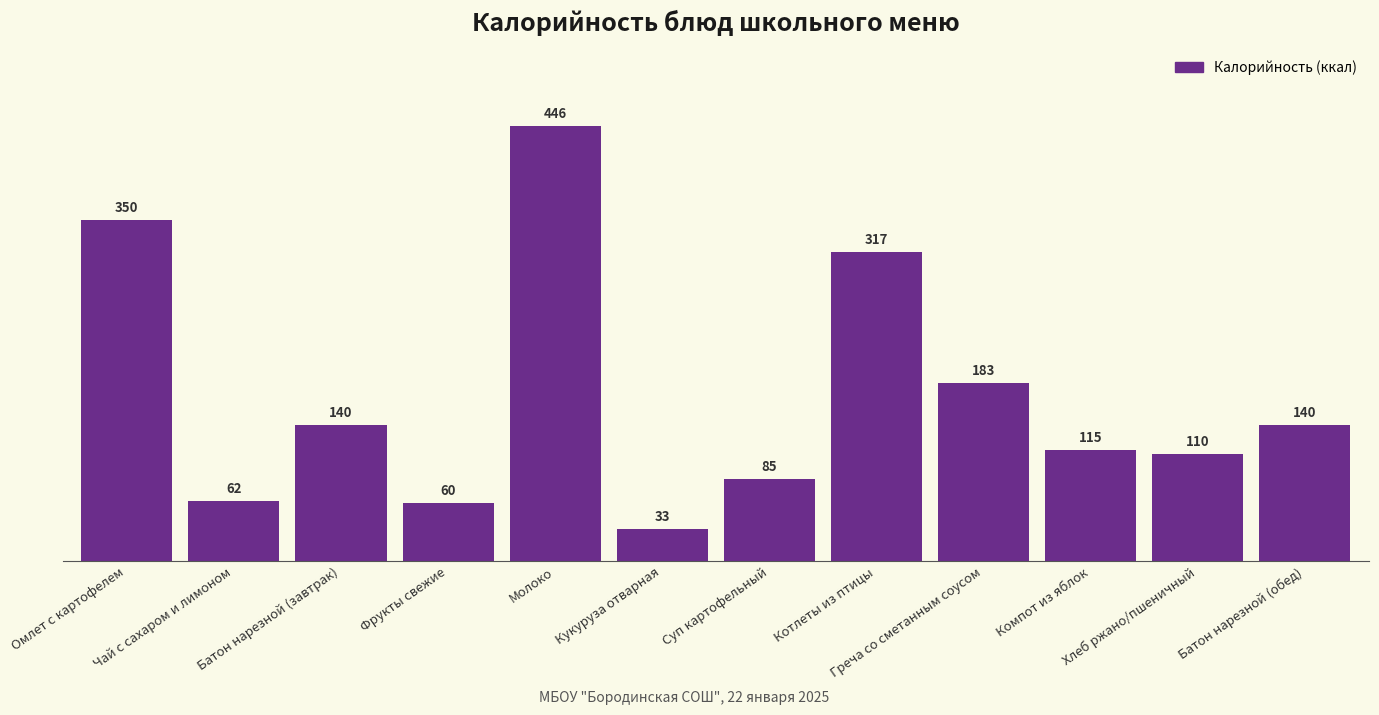

How many data points does each series have?

12